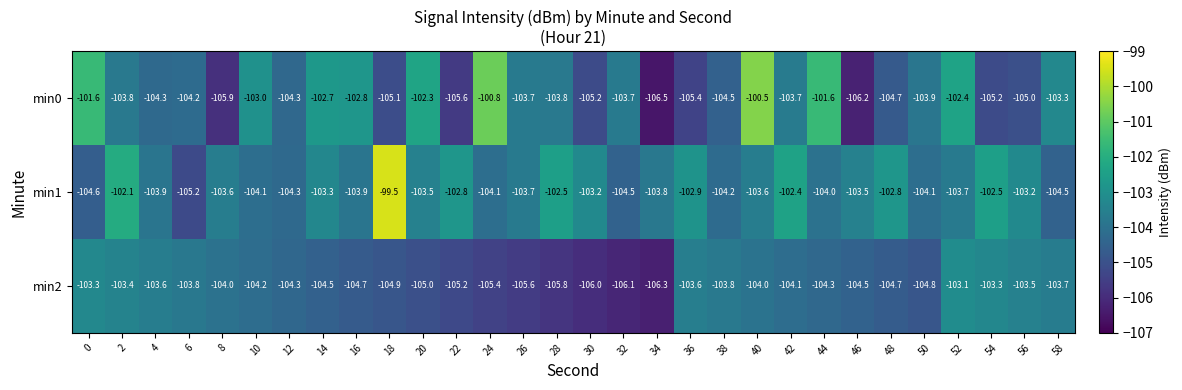

At which category does the chart reach its minimum across all series?

34